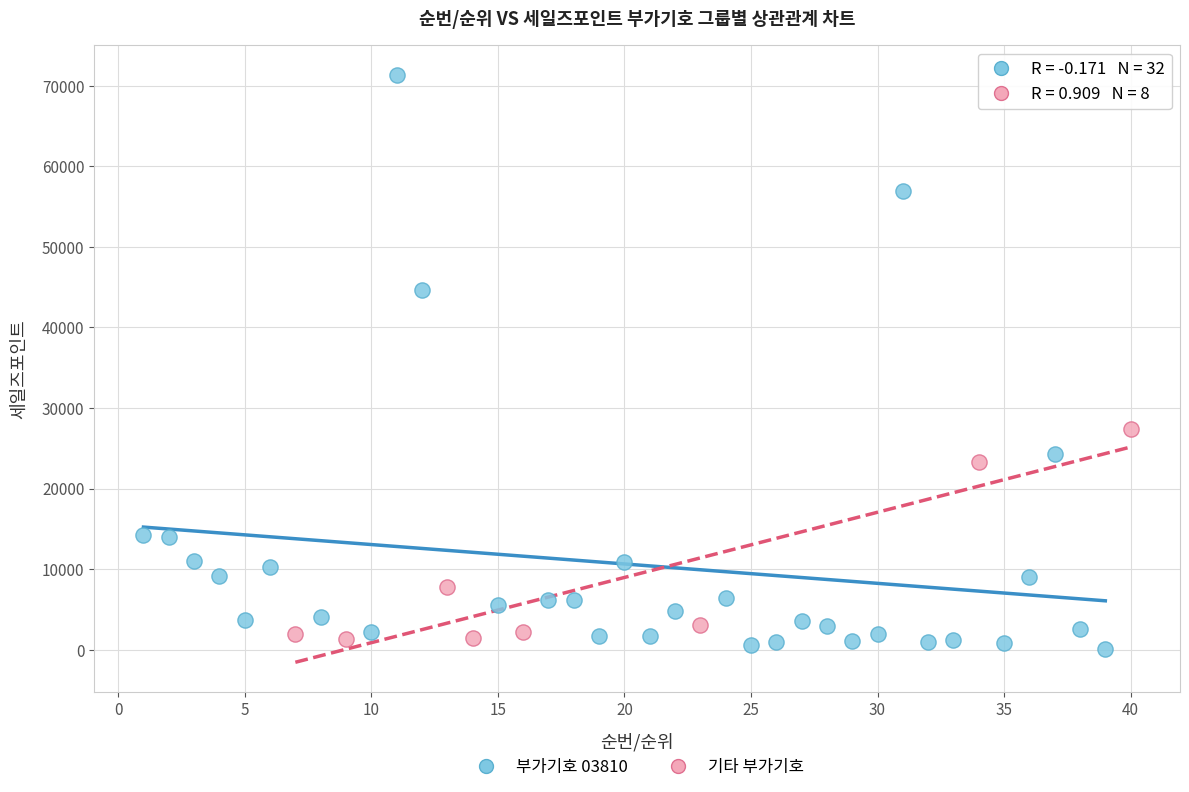

Which series reaches the minimum Y coordinate?

부가기호 03810